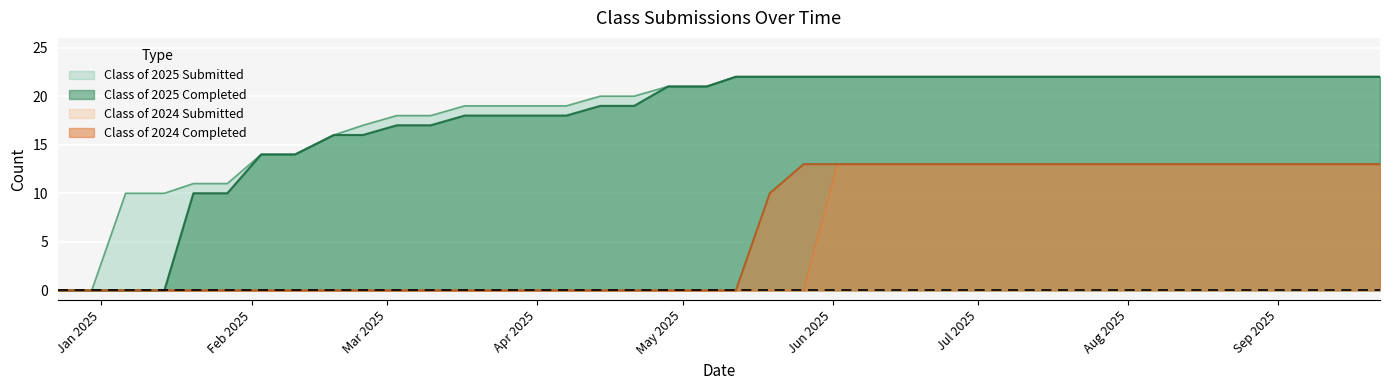

What is the value of the Class of 2024 Submitted point at the 31st from the left?

13